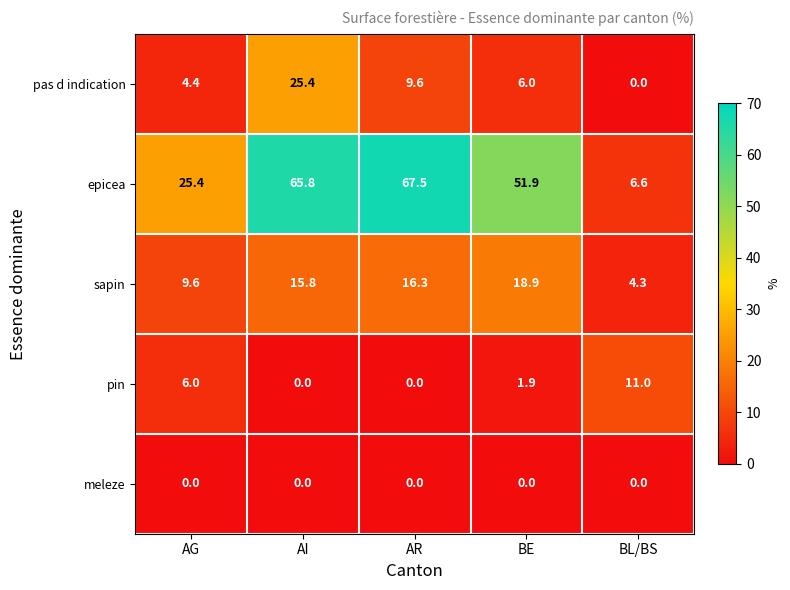

Rank the series by their maximum value, from lowest to highest.

meleze, pin, sapin, pas d indication, epicea